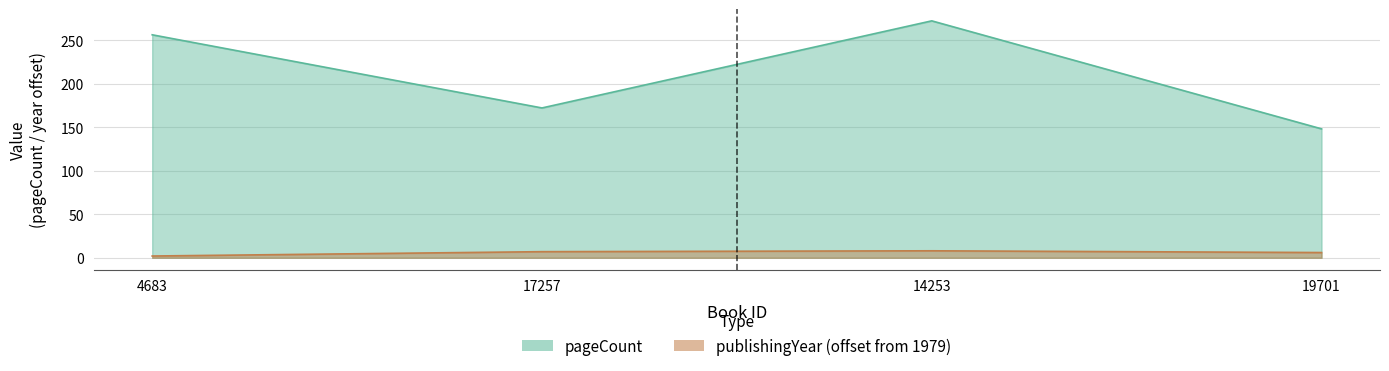

Is the value of pageCount at 14253 greater than the value of publishingYear at 14253?

Yes